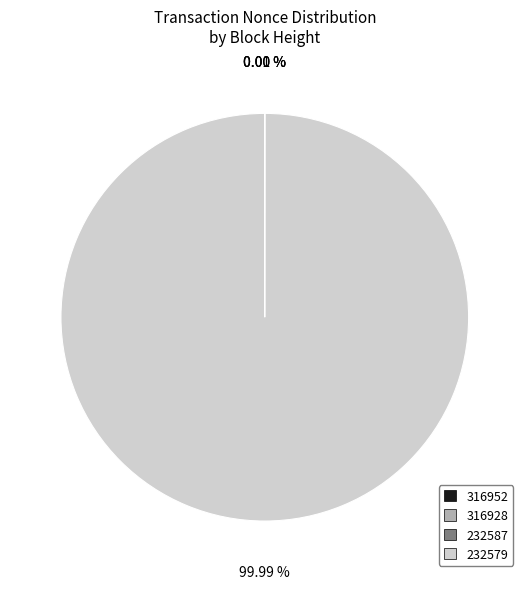

Is there a majority slice in this chart?

Yes